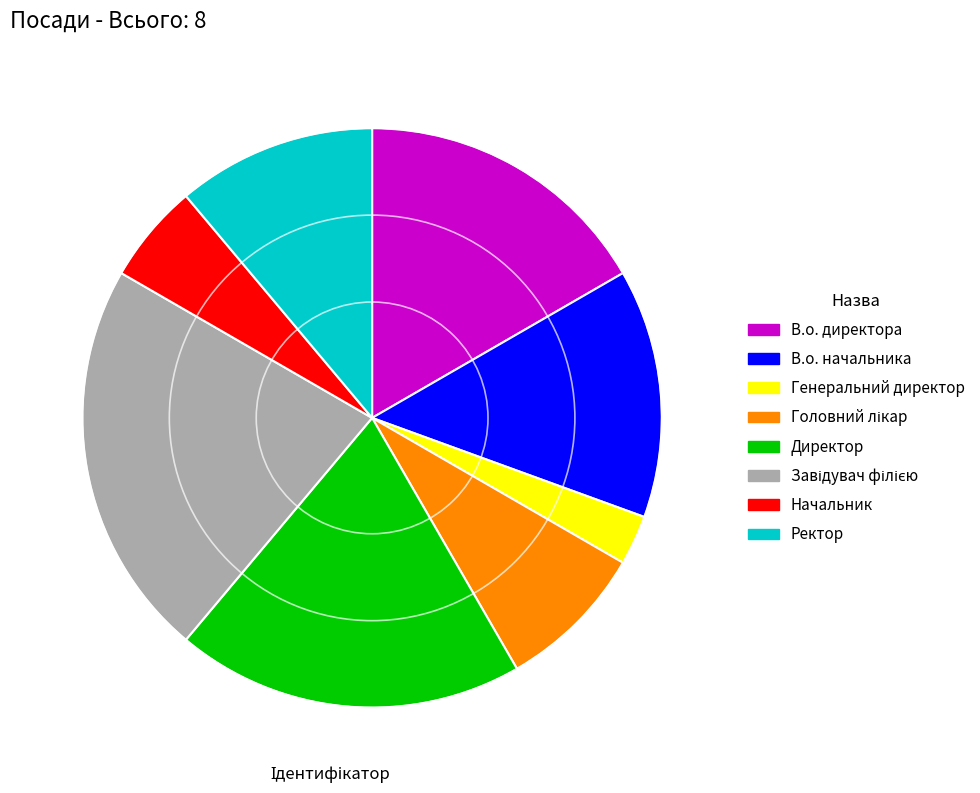

How many segments does this pie chart have?

8